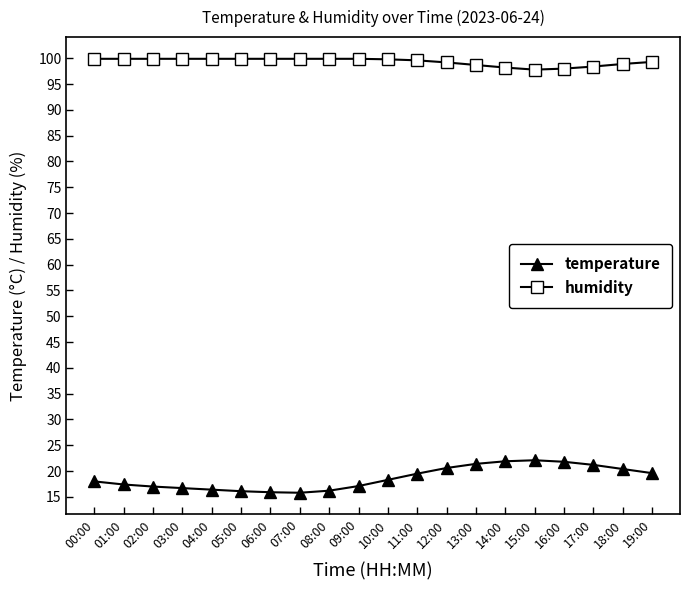

What is the maximum value for humidity?

99.9